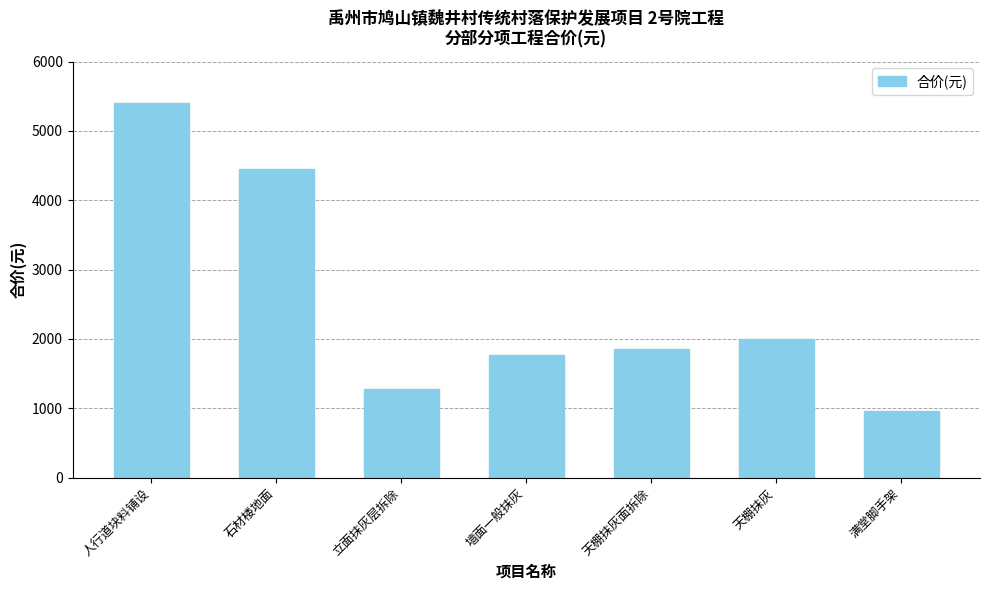

What is the value of the 3rd bar from the left?

1278.4